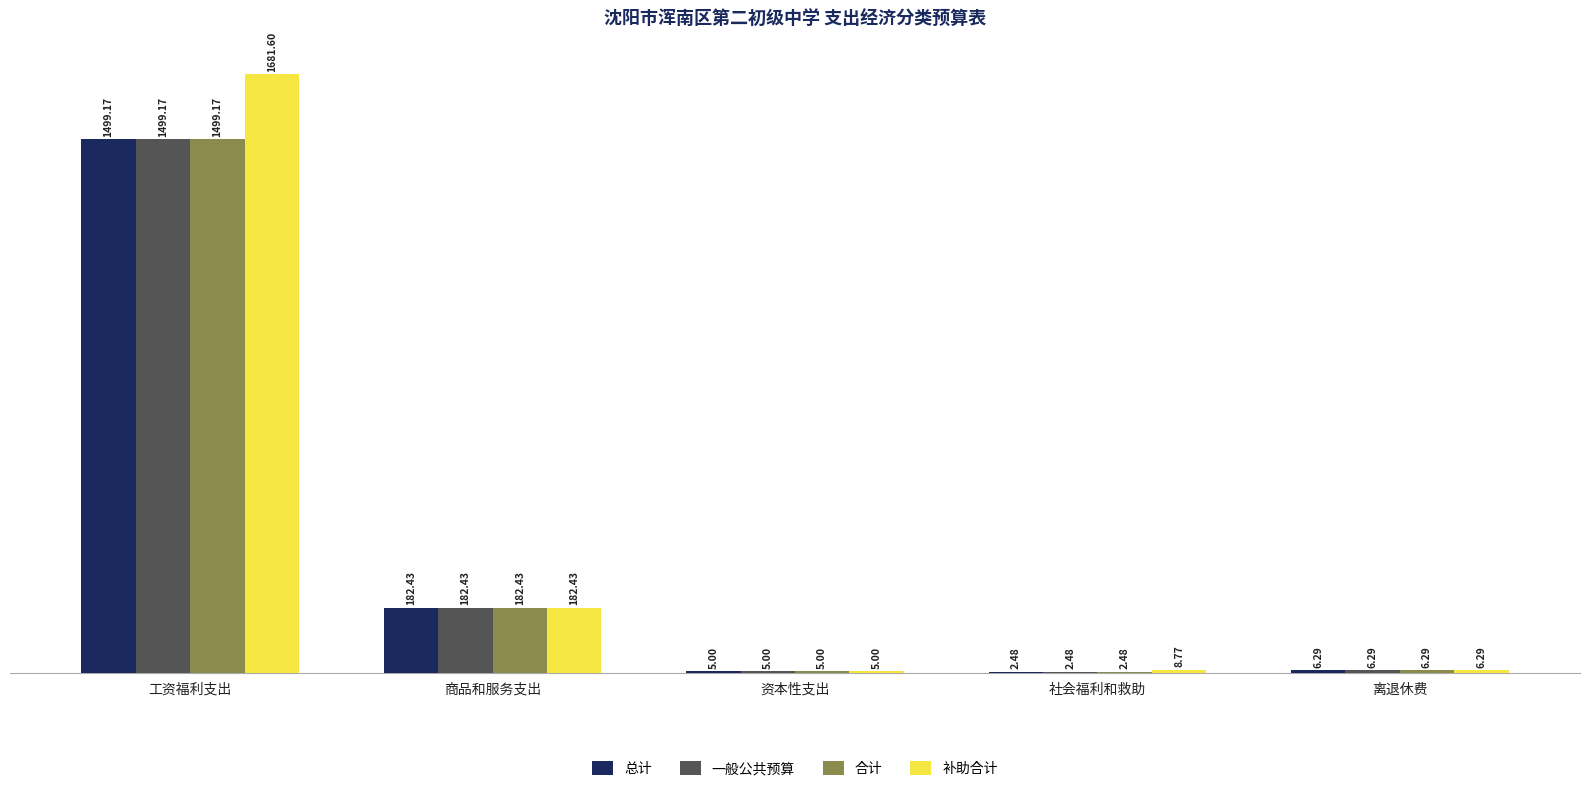

What is the approximate value of 总计 at 离退休费?

6.3